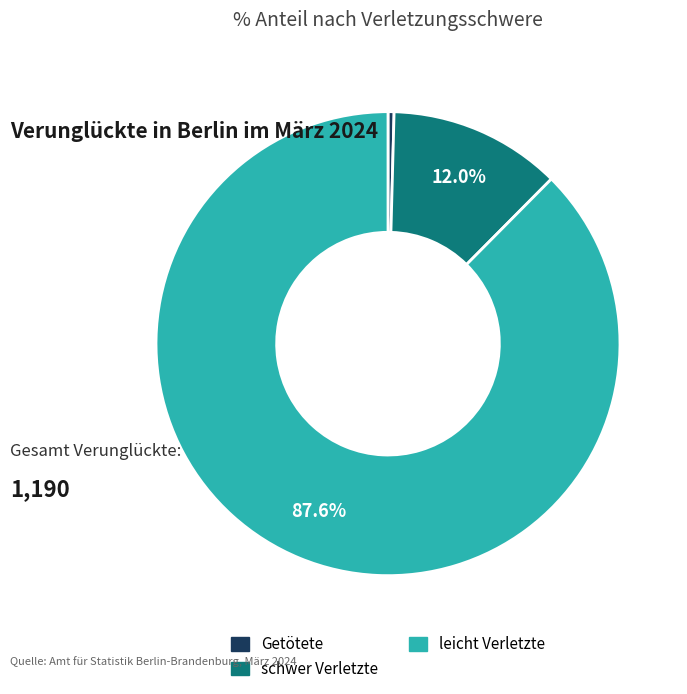

Between schwer Verletzte and leicht Verletzte, which is larger?

leicht Verletzte